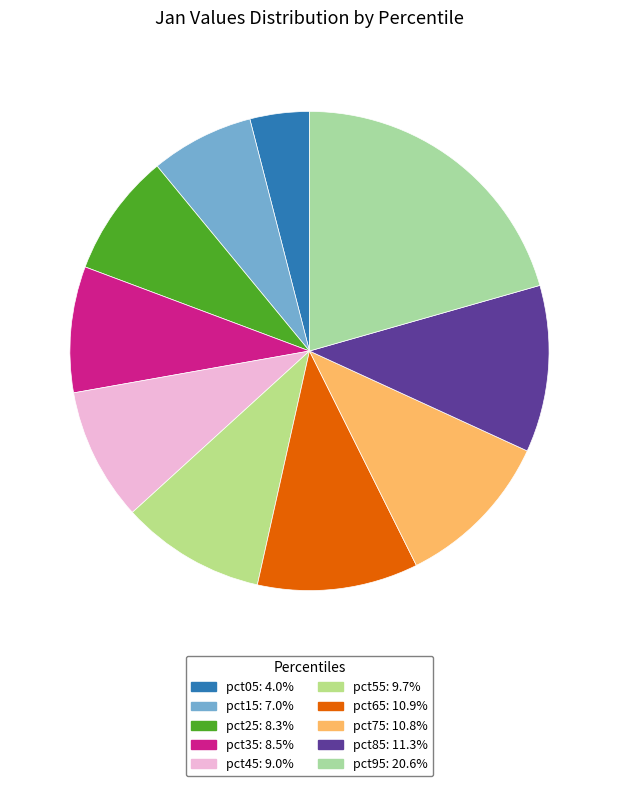

To the nearest percent, what percentage of the pie is pct05?

4%